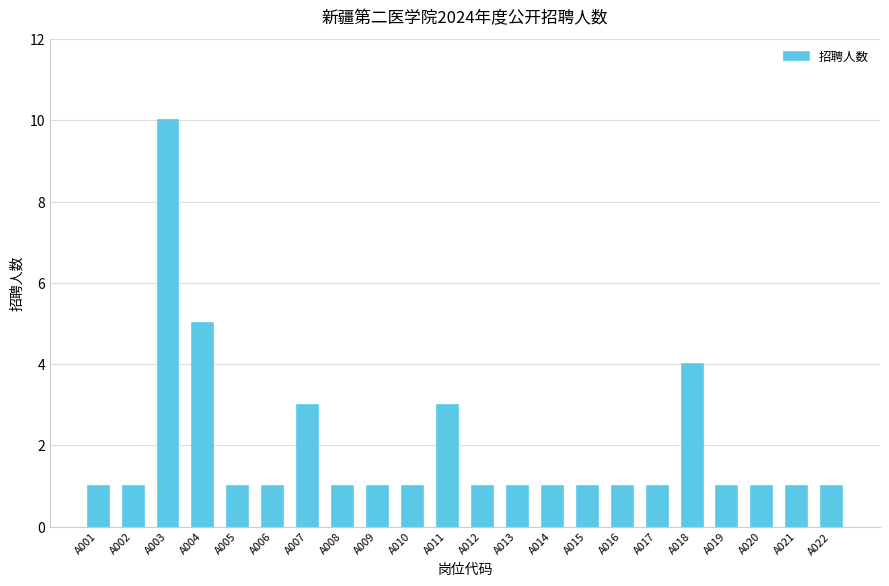

True or false: the data shows 2 at A021.

False